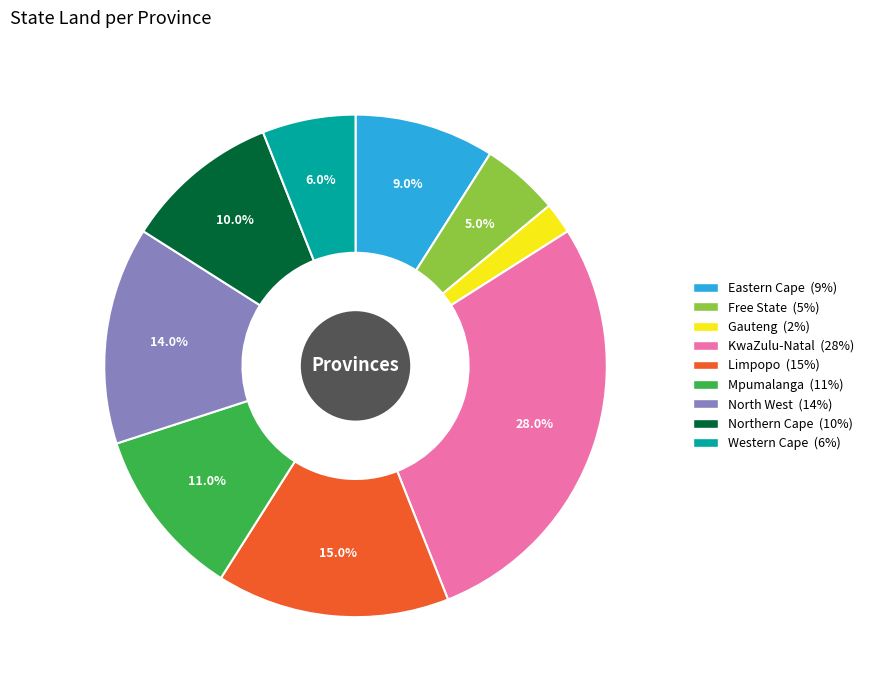

The Mpumalanga slice represents 22% of the pie. True or false?

False